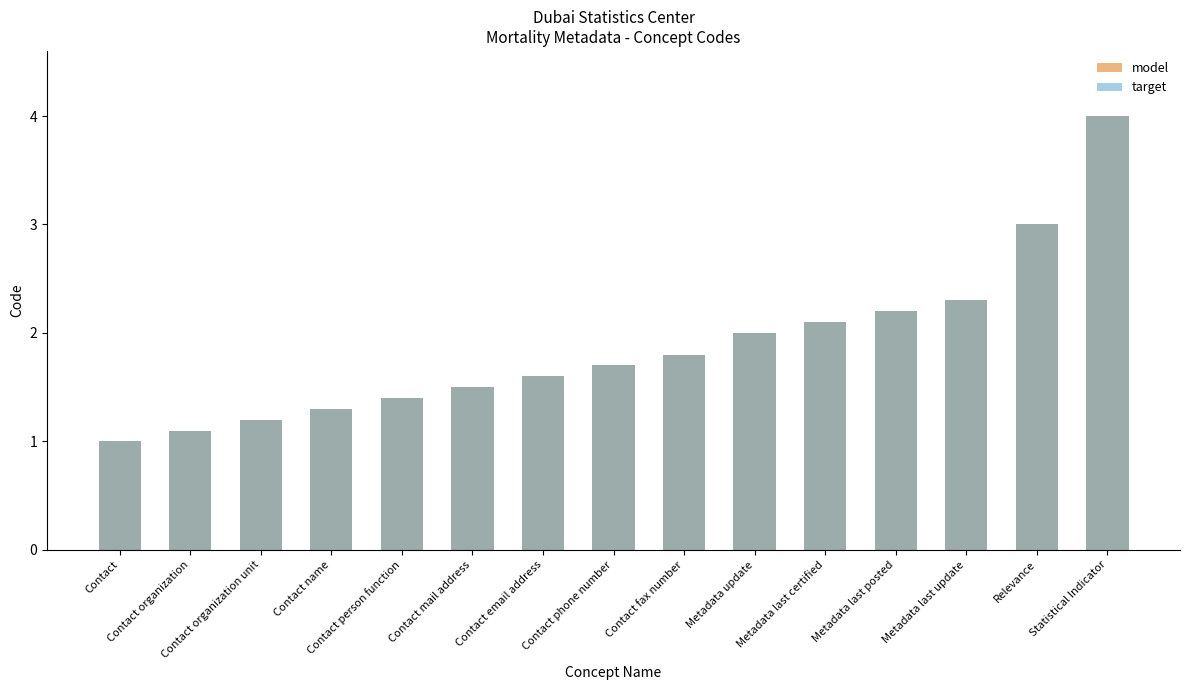

What position from the right is Metadata update?

6